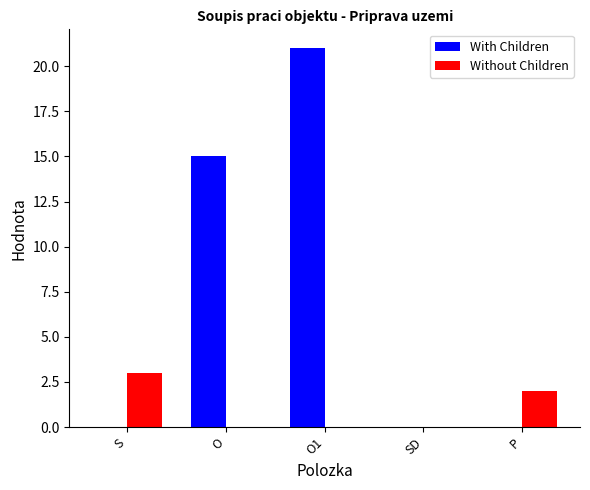

Count the With Children values in the range 0 to 15.

4